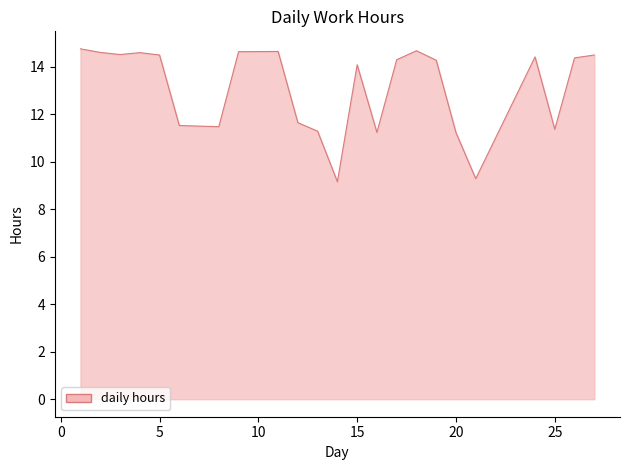

What is the difference between the second highest and second lowest values?

5.4